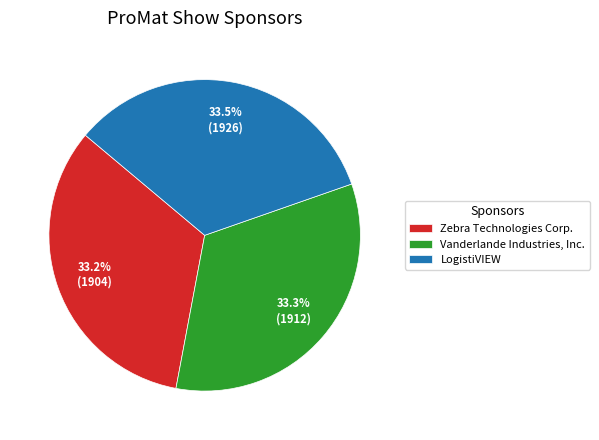

Is there any slice that represents more than half of the pie?

No